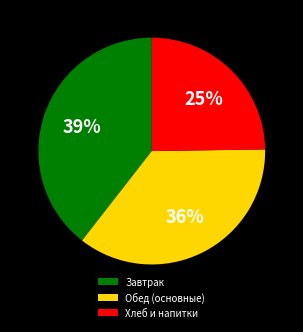

Is it true that Завтрак is 39% of the pie?

True